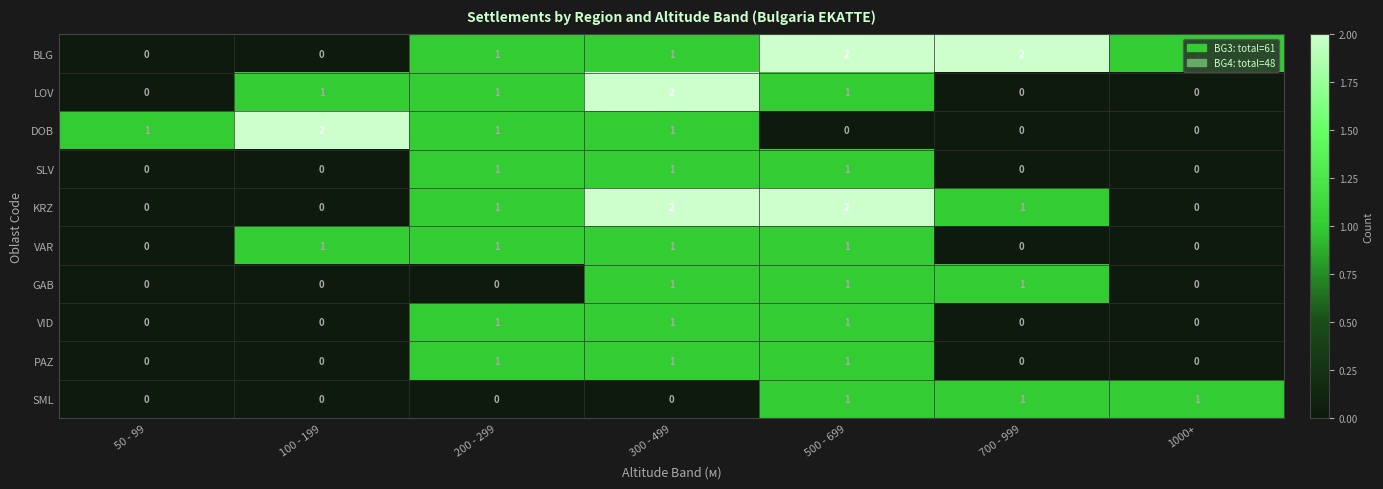

Is the value of VAR at 50 - 99 greater than the value of KRZ at 500 - 699?

No